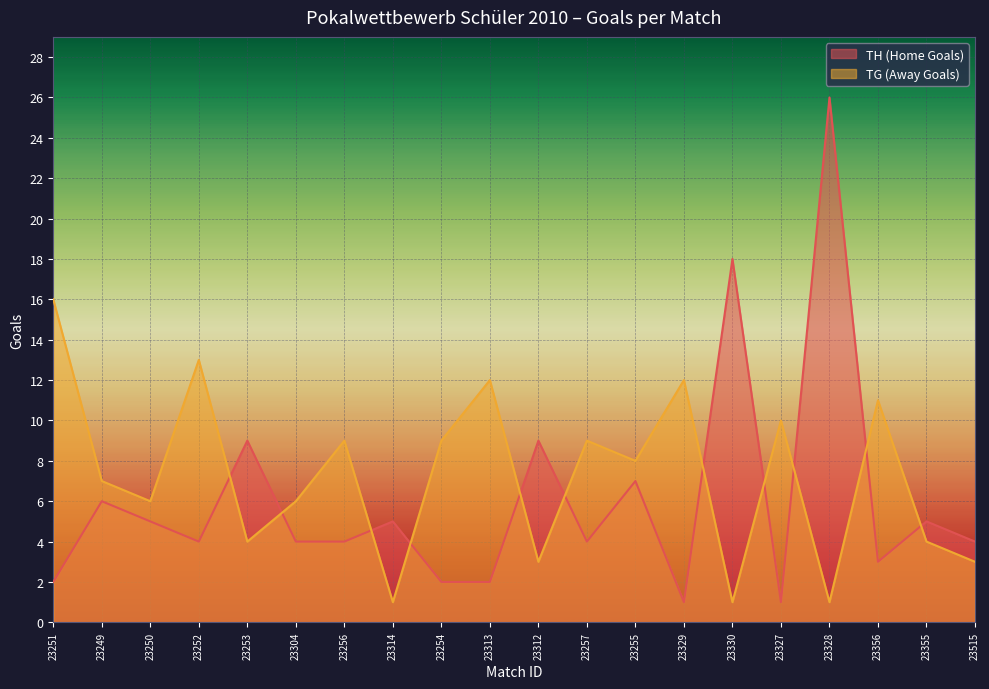

How many times do TH (Home Goals) and TG (Away Goals) cross each other?

11